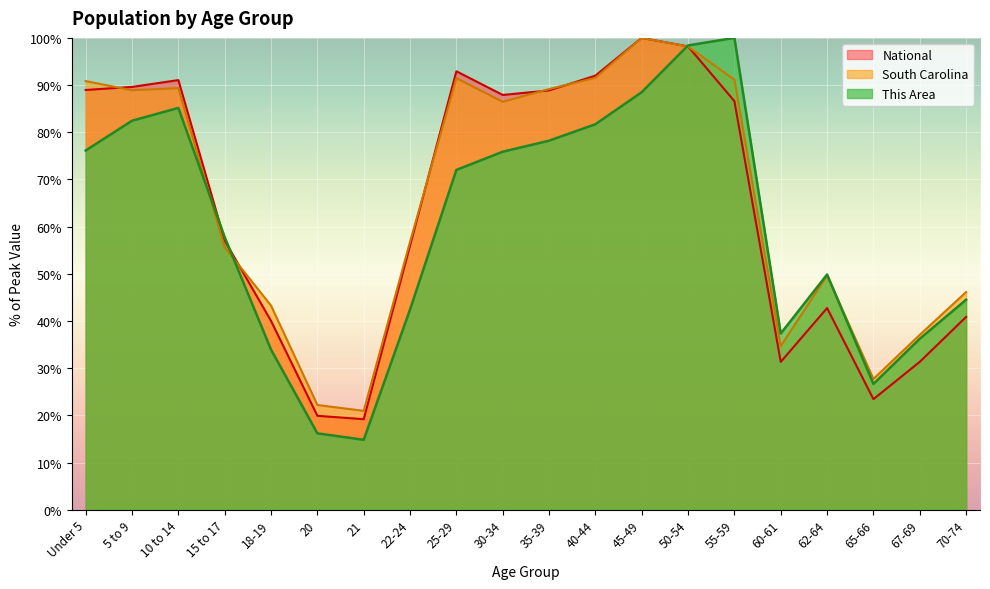

The This Area series shows 49.9 at 62-64. True or false?

True